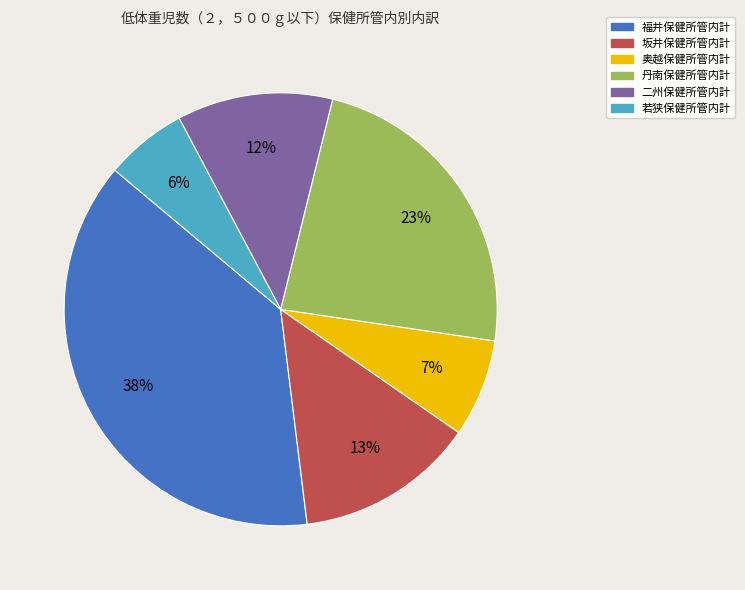

Is it true that 福井保健所管内計 is 38% of the pie?

True